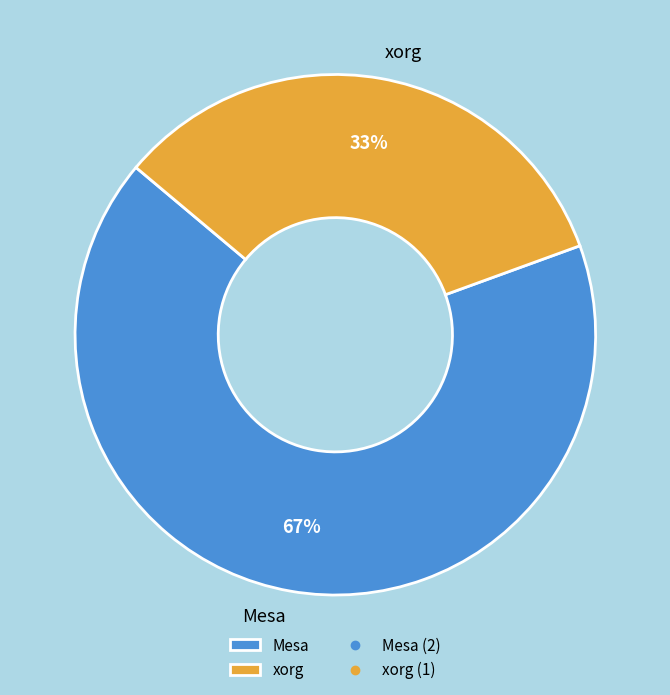

To the nearest percent, what is the combined percentage of xorg and Mesa?

100%